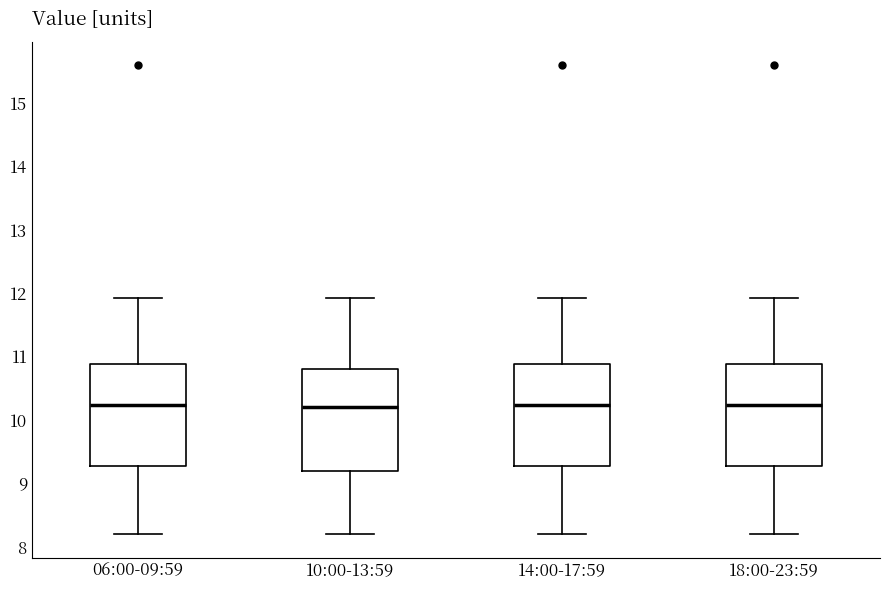

Reading left to right, read every box against the y-axis: the position of its median line, the range the box covers, and the ends of its whiskers. The values are not printed on the chart, so give them approximately, as read against the axis.

06:00-09:59: median 10.2, box 9.3 to 10.9, whiskers 8.2 to 11.9
10:00-13:59: median 10.2, box 9.2 to 10.8, whiskers 8.2 to 11.9
14:00-17:59: median 10.2, box 9.3 to 10.9, whiskers 8.2 to 11.9
18:00-23:59: median 10.2, box 9.3 to 10.9, whiskers 8.2 to 11.9